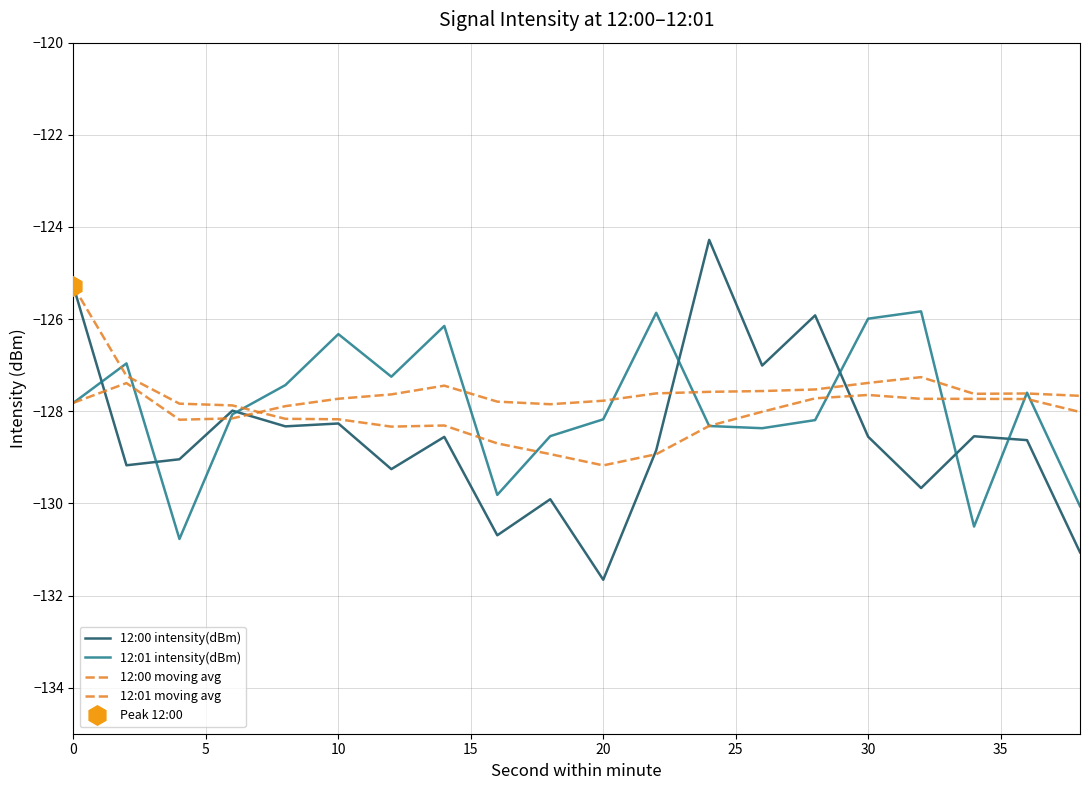

List the series in order of their peak value, highest first.

12:00 intensity(dBm), 12:00 moving avg, 12:01 intensity(dBm), 12:01 moving avg